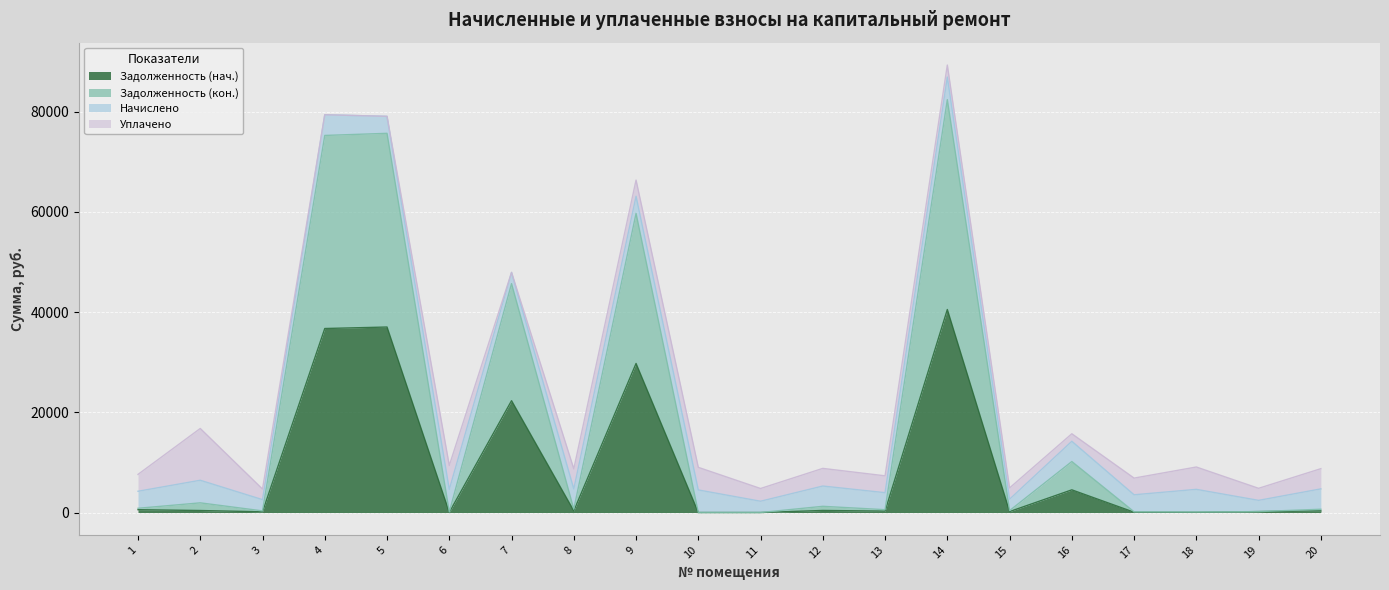

What are all the series names shown in the legend?

Задолженность (нач.), Задолженность (кон.), Начислено, Уплачено